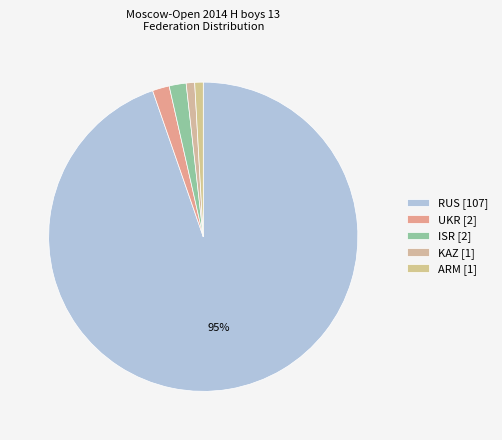

Count the number of slices in the pie.

5